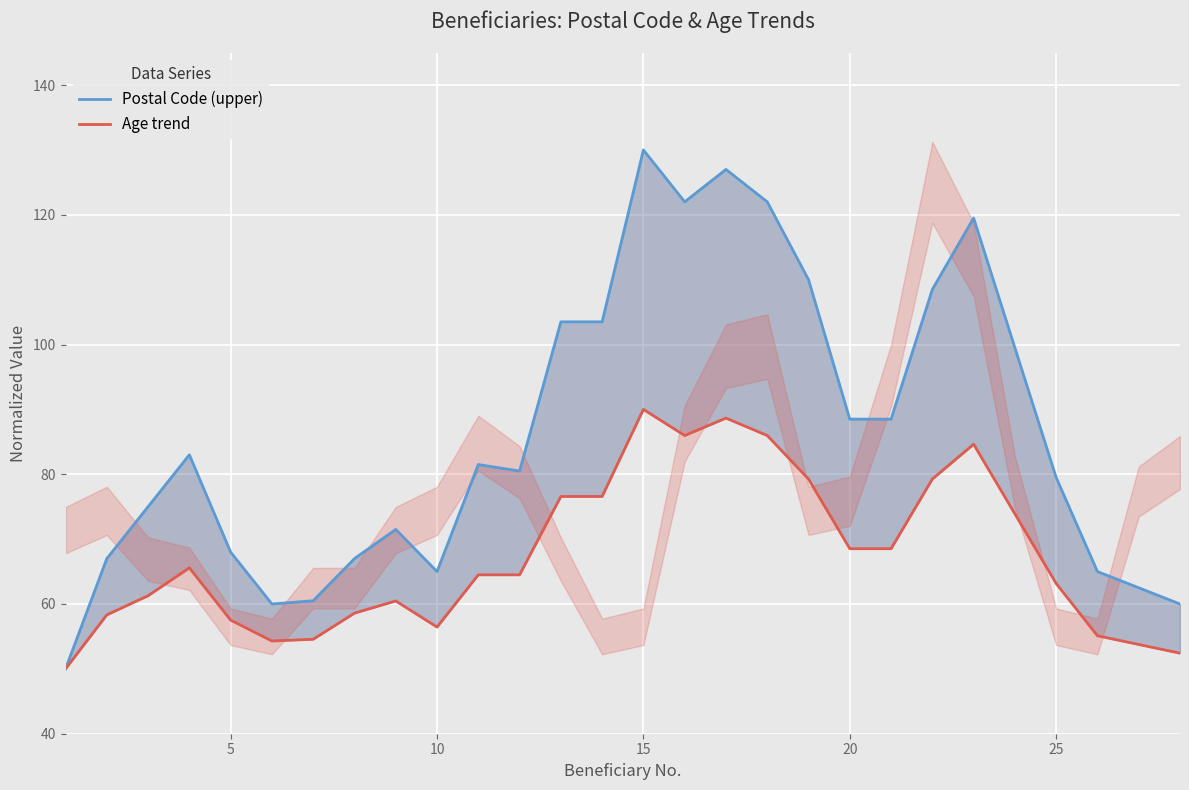

How many data points does each series have?

28